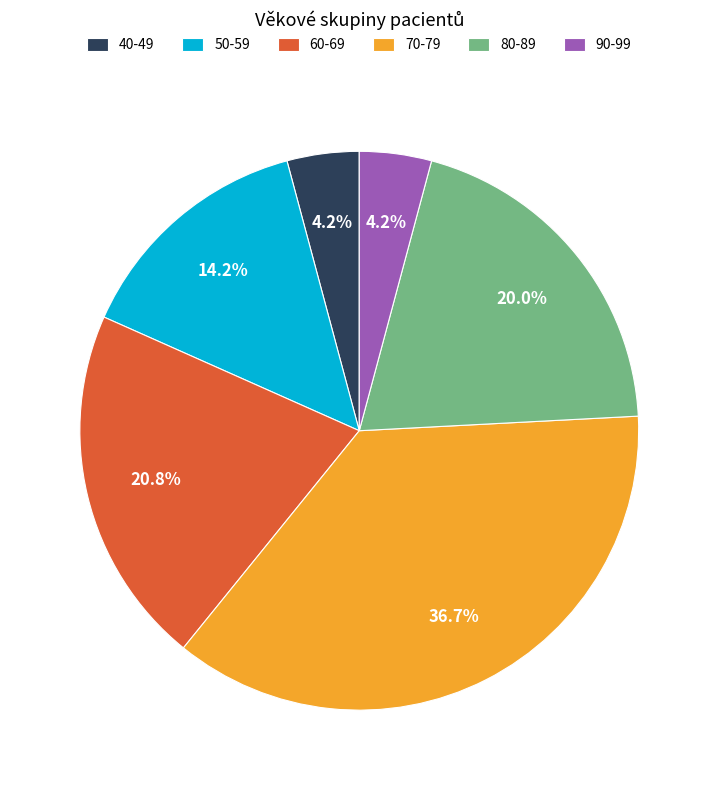

Count the number of slices in the pie.

6